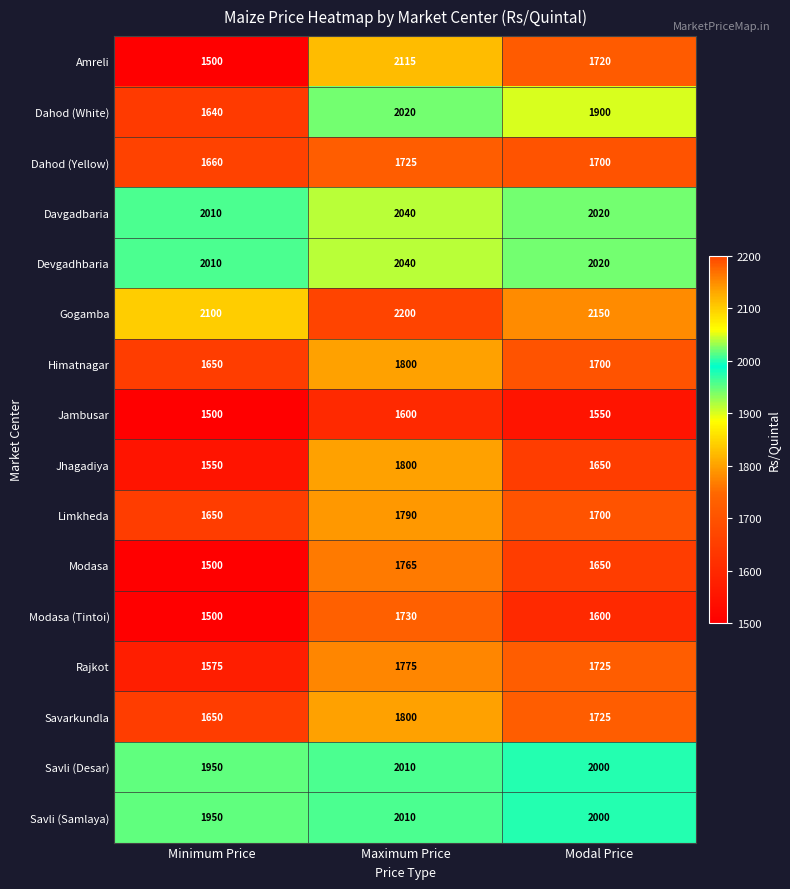

What is the spread (max minus min) of values at Maximum Price?

600